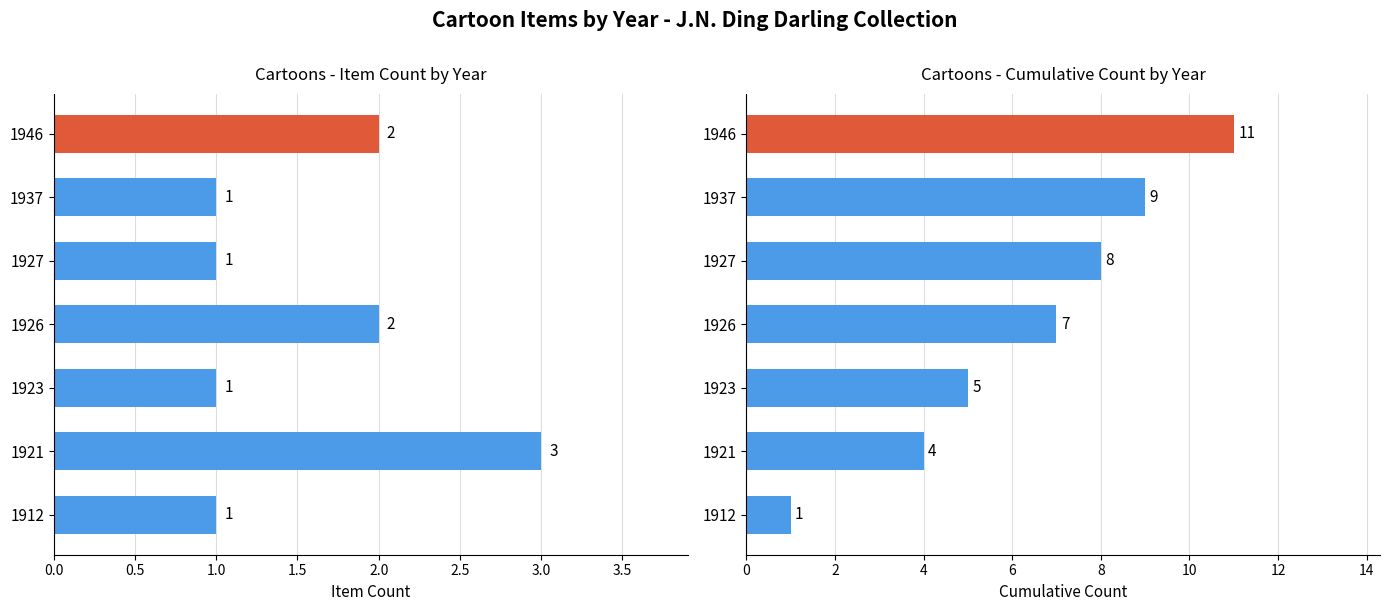

At how many categories does at least one series exceed 1?

6